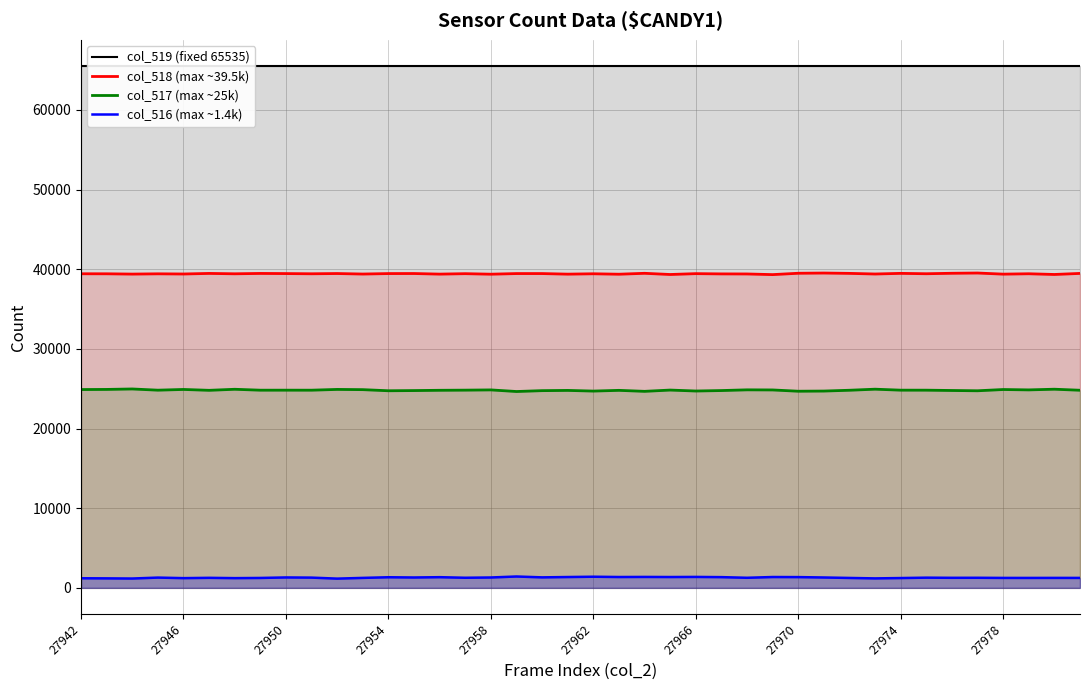

What is the sum of the col_517 (max ~25k) values at 27974 and 27942?

49717